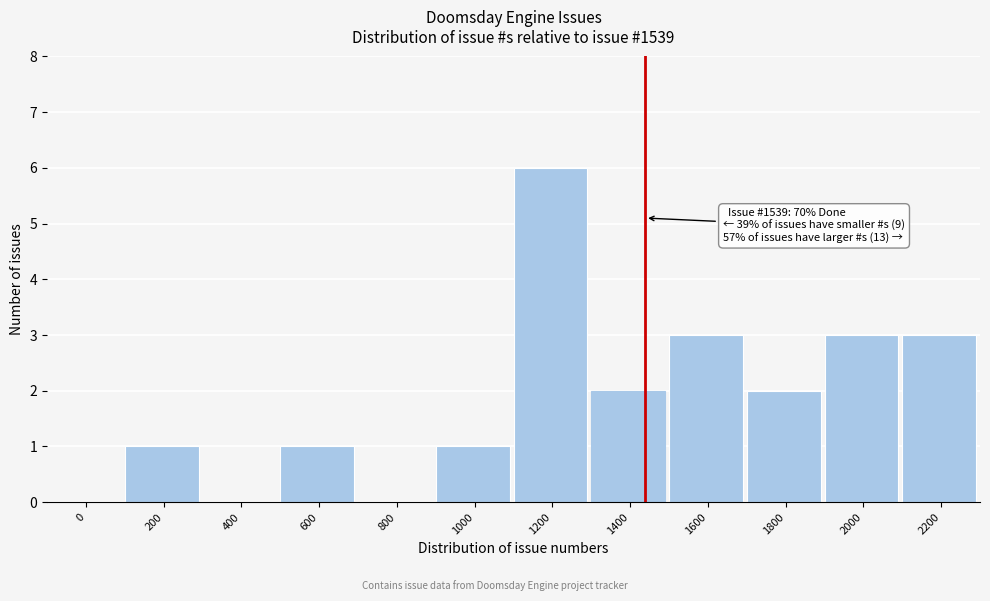

Reading left to right, extract all data points from this chart.

0=0	200=1	400=0	600=1	800=0	1000=1	1200=6	1400=2	1600=3	1800=2	2000=3	2200=3